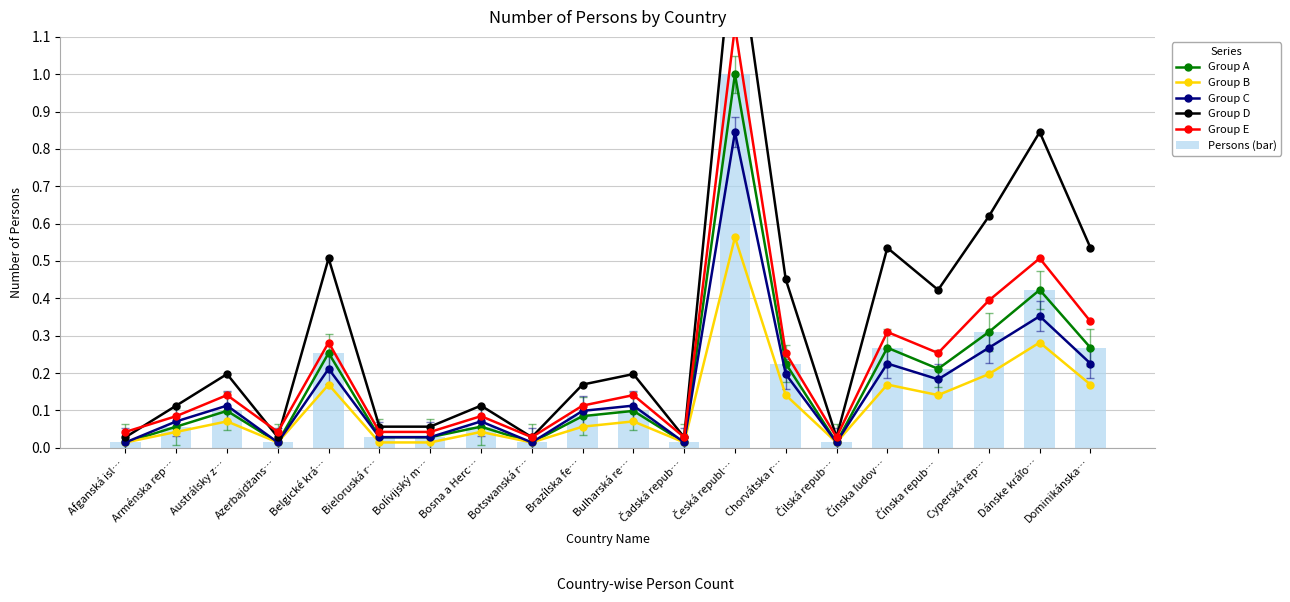

At which label is Group C closest to 0?

Afganská isl…